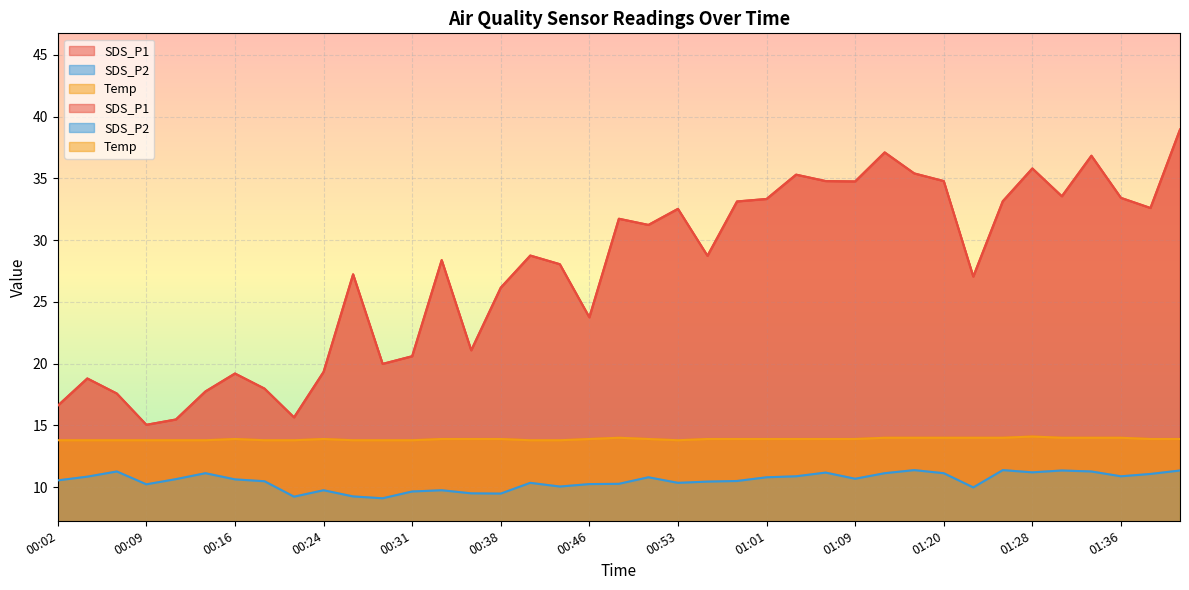

How many values in the SDS_P2 series exceed 10?

30